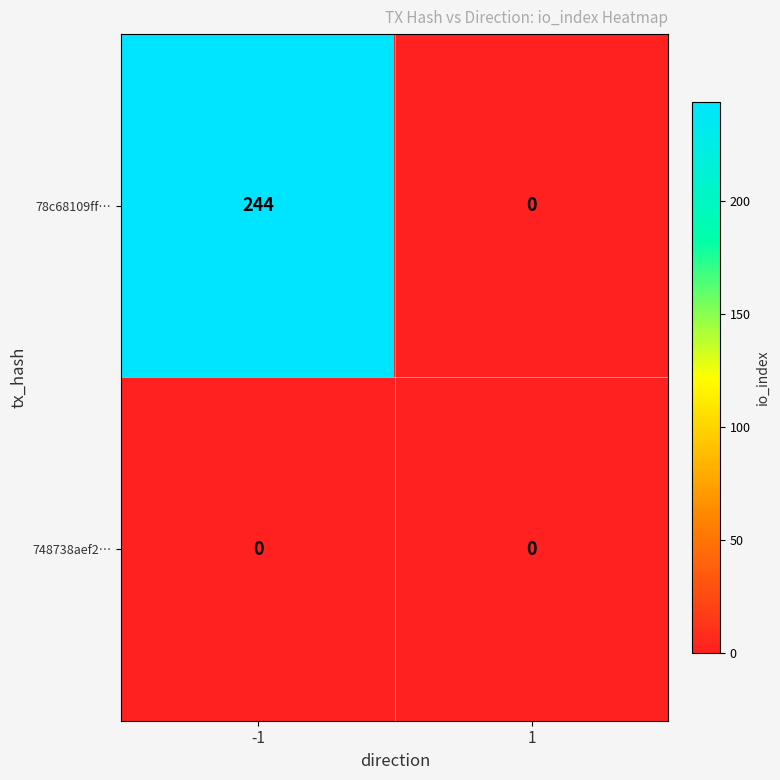

The value of 748738aef2… at 1 is 0. True or false?

True